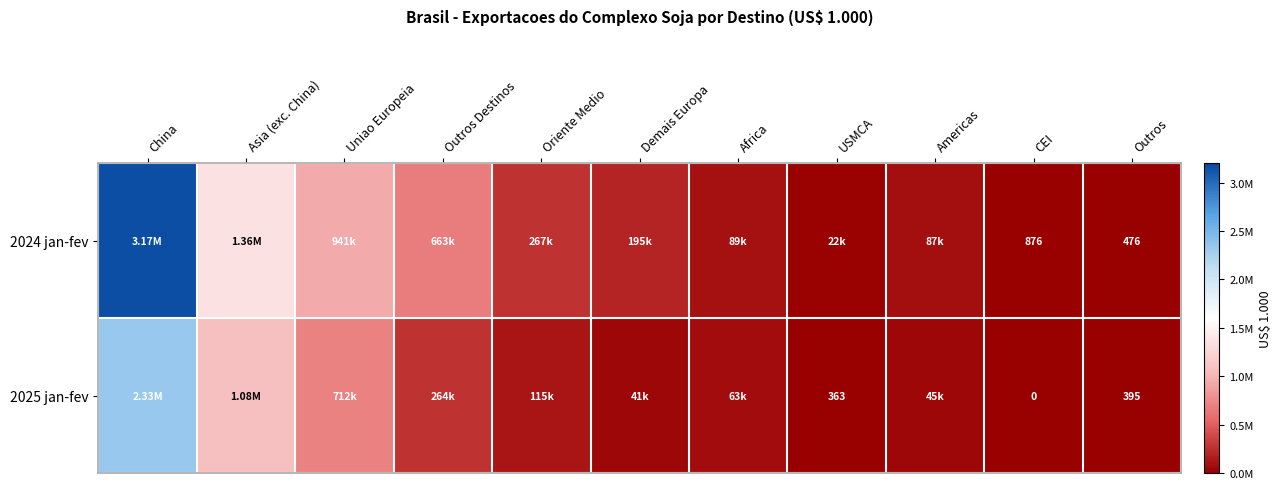

What is the difference between the second highest and minimum values in the 2024 jan-fev series?

1360406.6